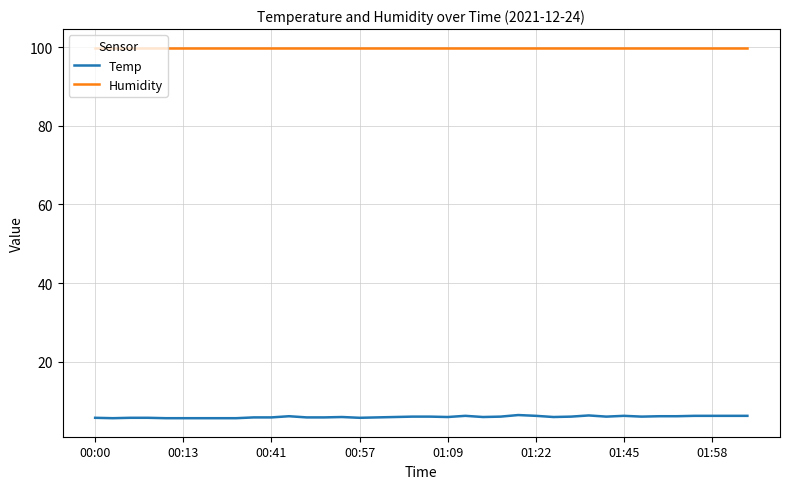

True or false: Humidity and Temp intersect in this chart.

False